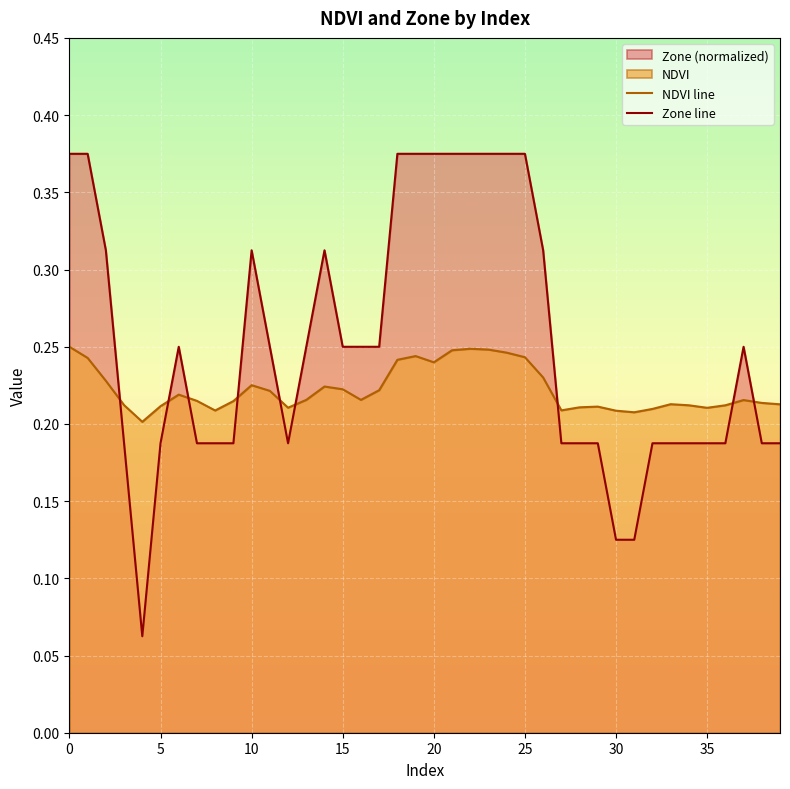

Rank the series by their average value, from lowest to highest.

NDVI line, Zone line